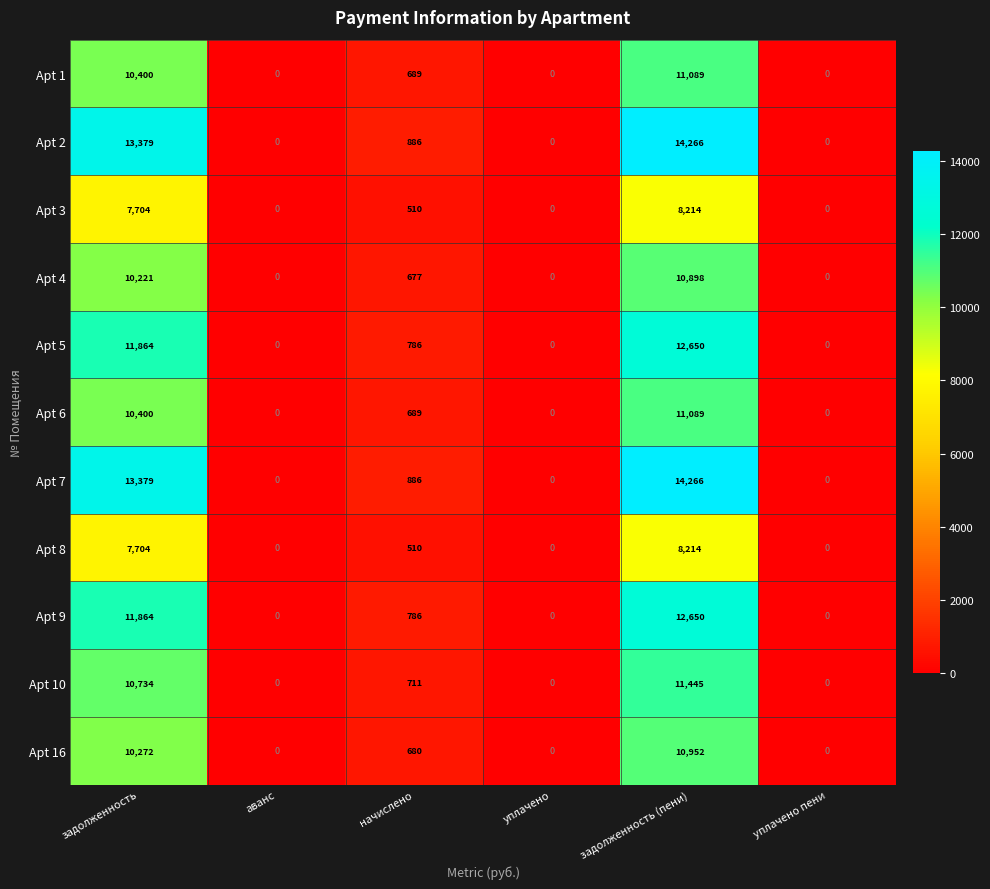

True or false: Apt 7 has a value of 14266 at задолженность (пени).

True